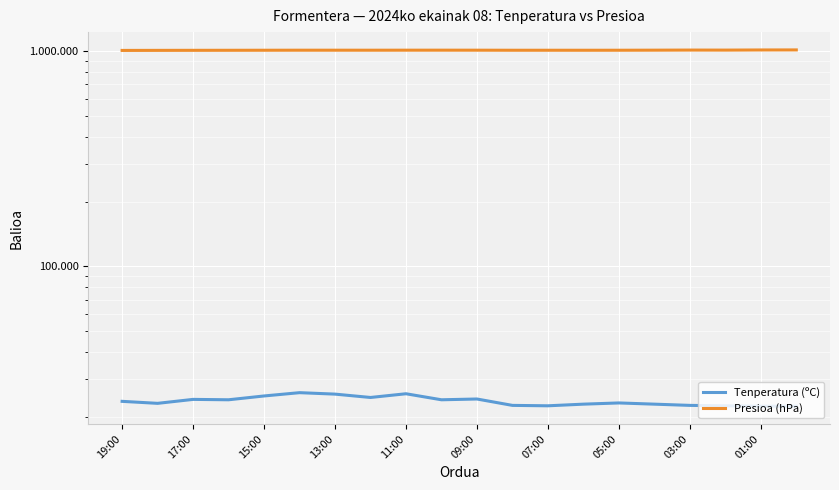

In Tenperatura (ºC), how many points are higher than both neighbors (excluding endpoints)?

5